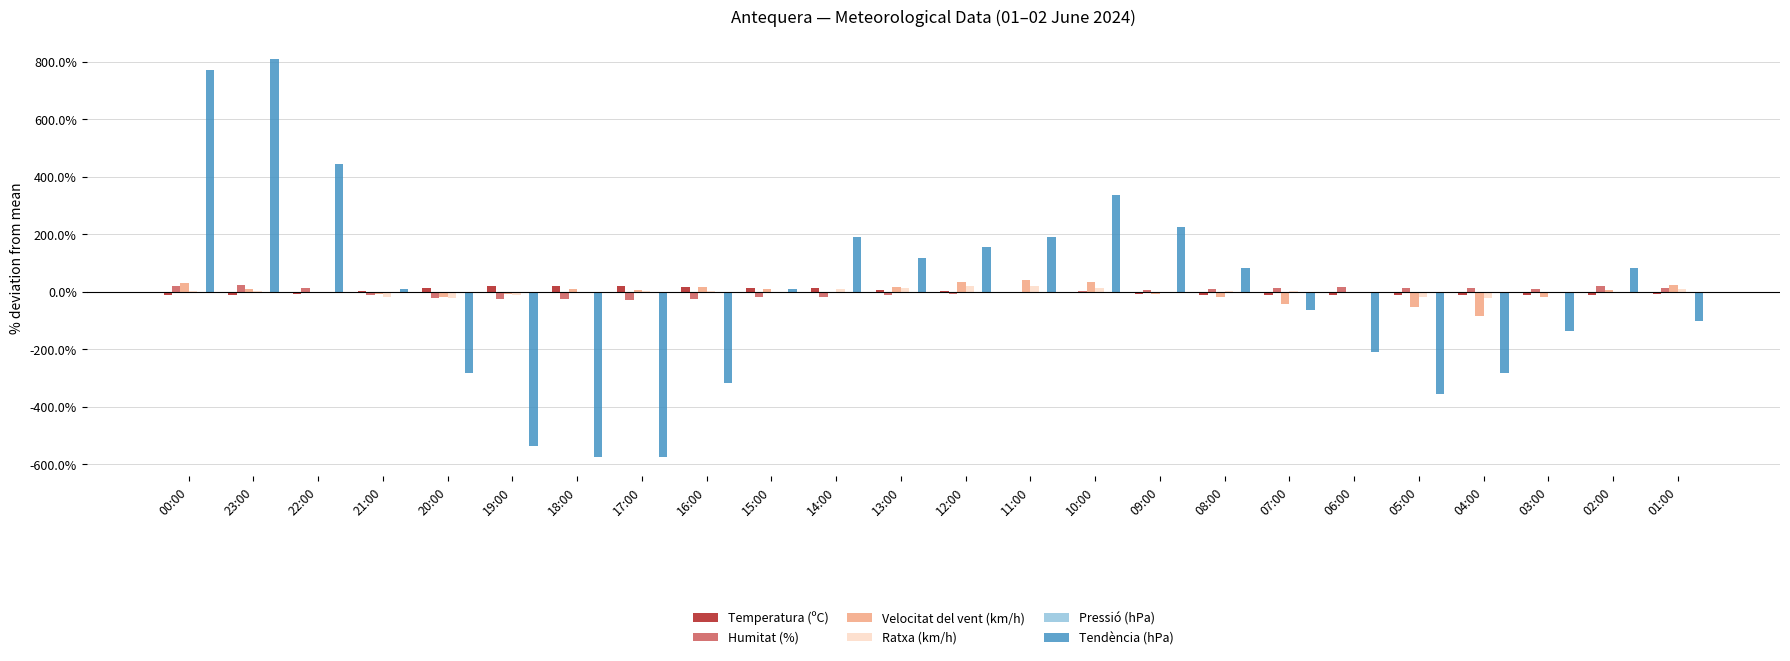

Between 13:00 and 01:00, which series saw the biggest shift?

Tendència (hPa)